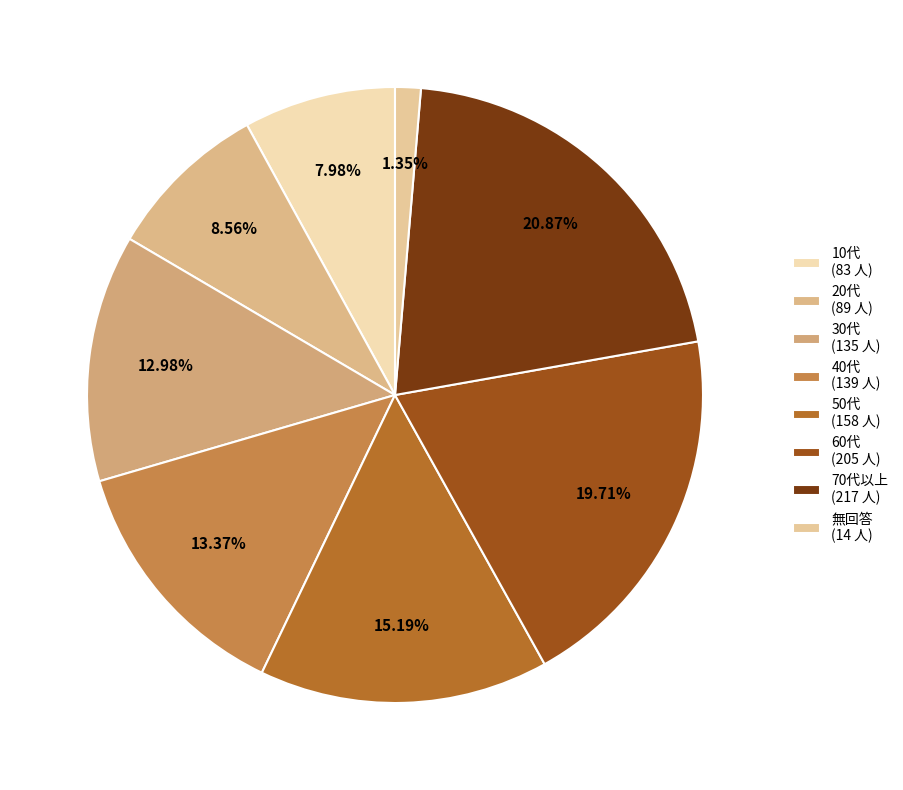

What portion of the pie excludes 70代以上?

79.1%